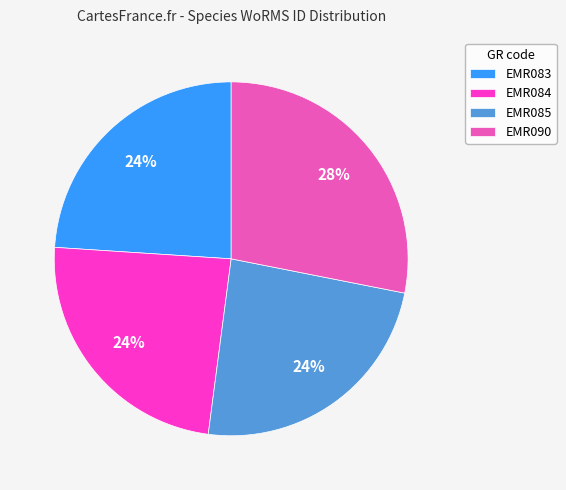

How many segments does this pie chart have?

4